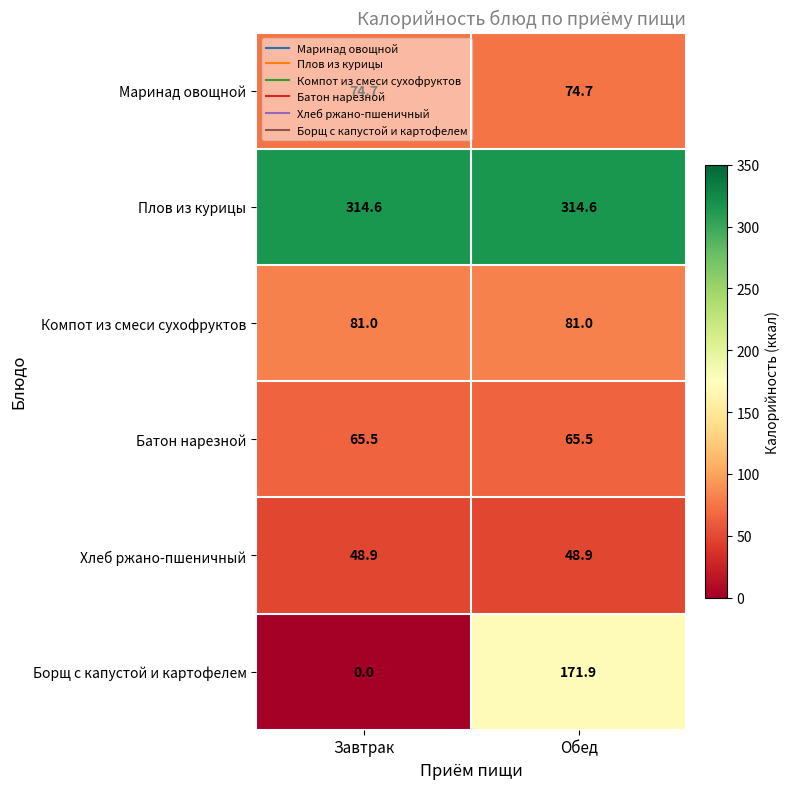

Is it true that Хлеб ржано-пшеничный equals 48.9 at Завтрак?

True